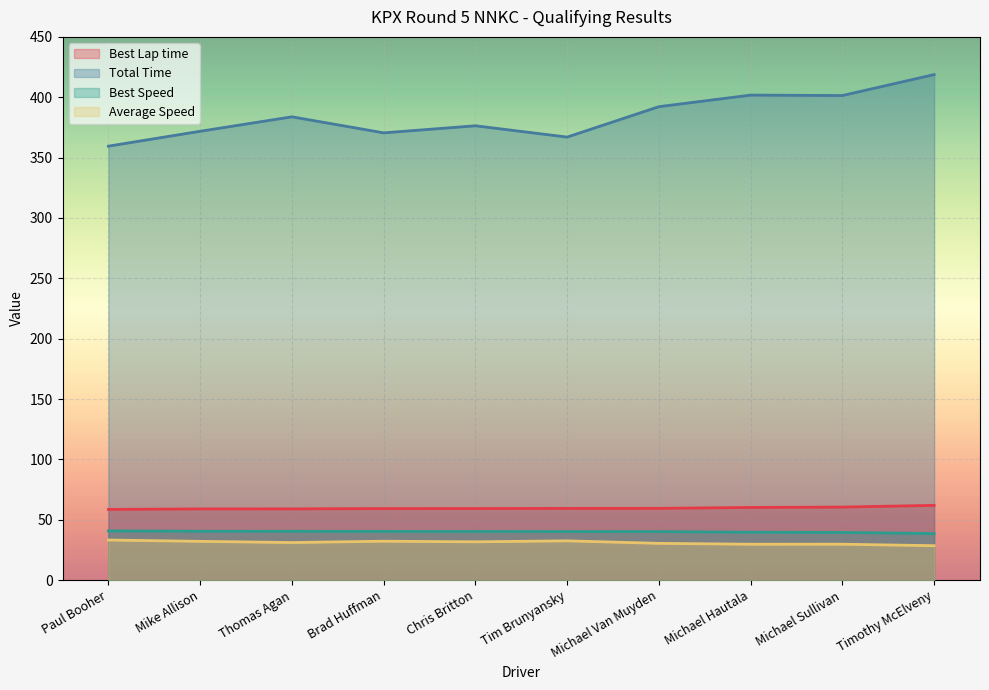

At Thomas Agan, list the series in order from smallest to largest.

Average Speed, Best Speed, Best Lap time, Total Time